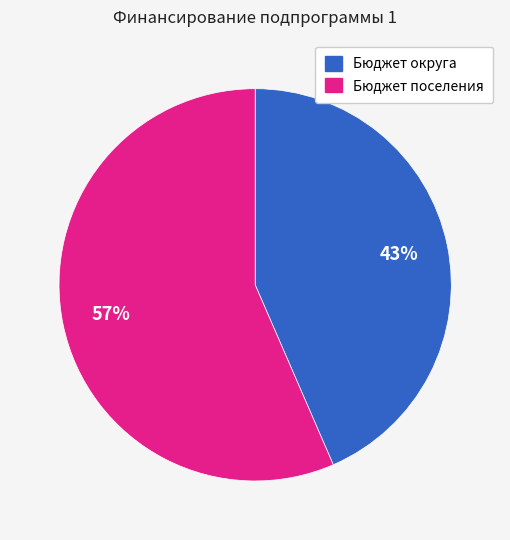

What percentage is the Бюджет округа slice, to the nearest percent?

43%